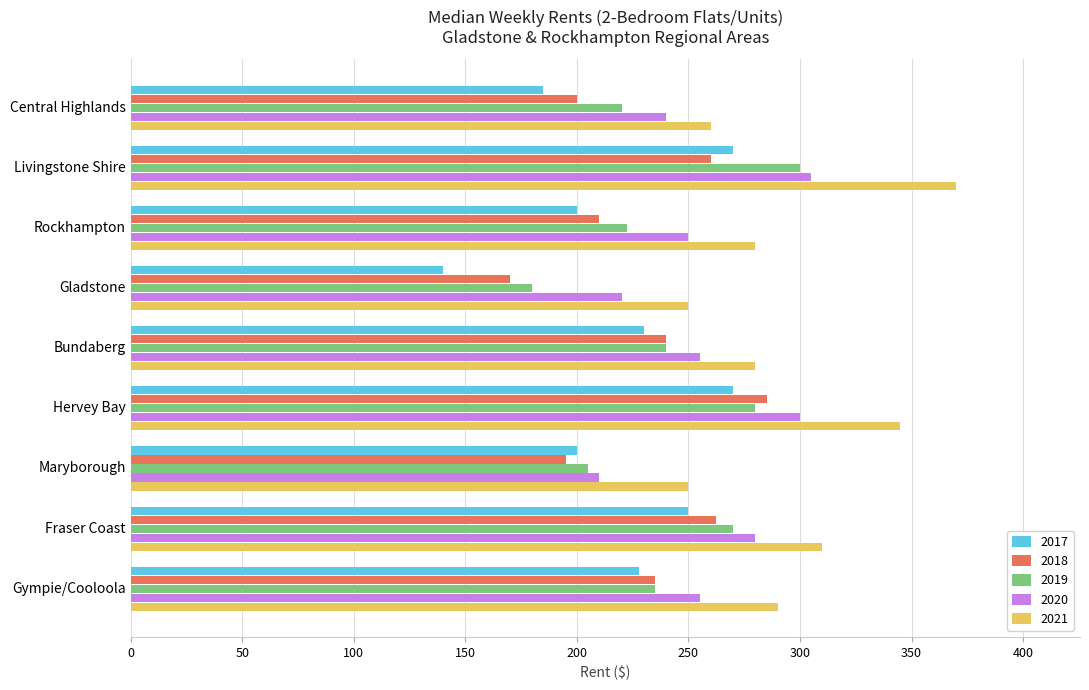

What is the difference between the maximum and minimum values in the 2018 series?

115.0